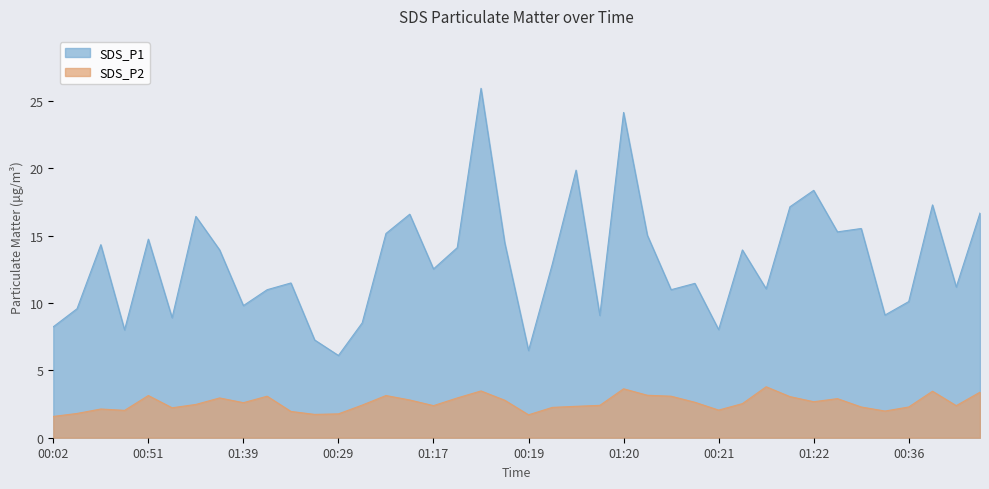

True or false: SDS_P1 and SDS_P2 intersect in this chart.

False